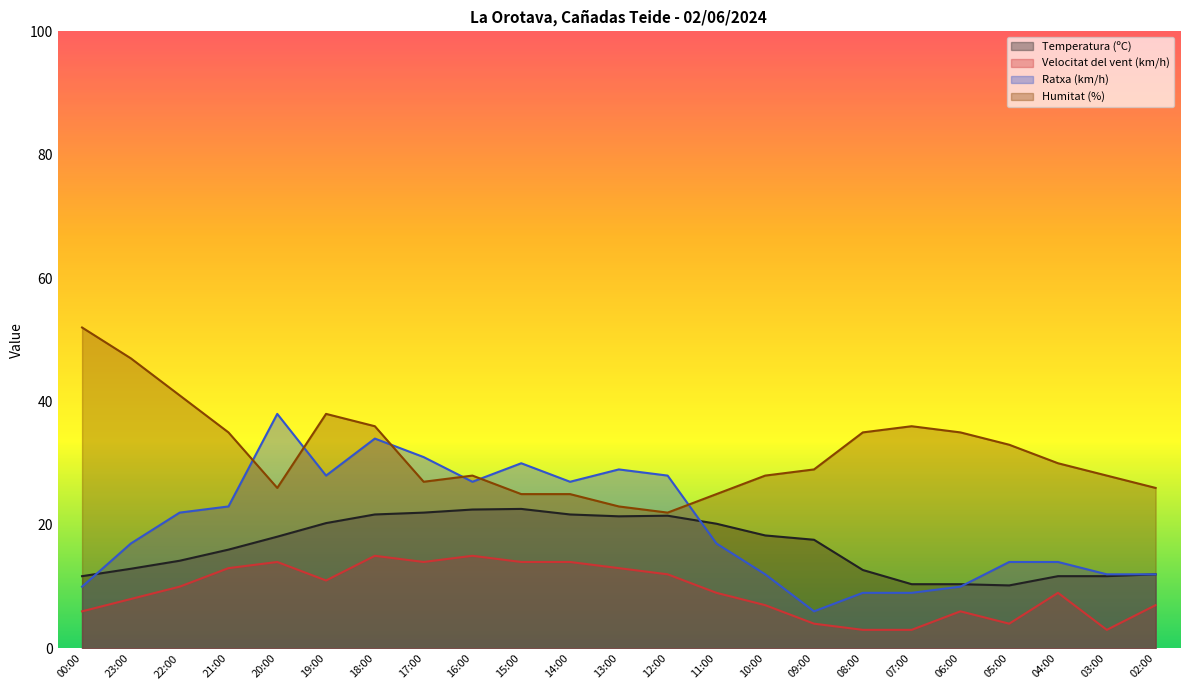

Which label corresponds to the largest value in the chart?

00:00